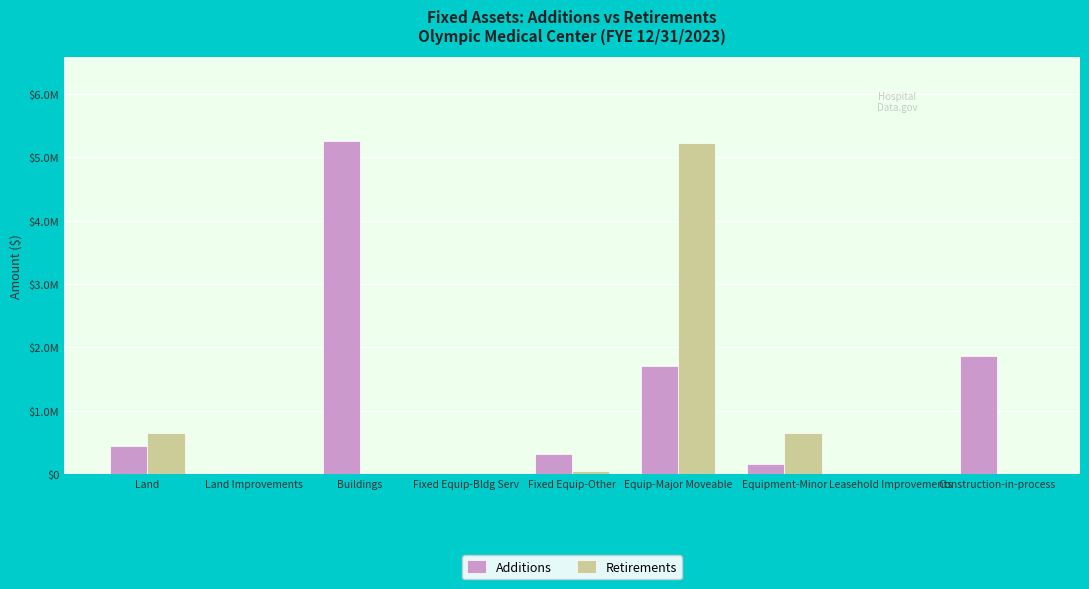

Is the value of Additions at Equip-Major Moveable greater than the value of Retirements at Land?

Yes